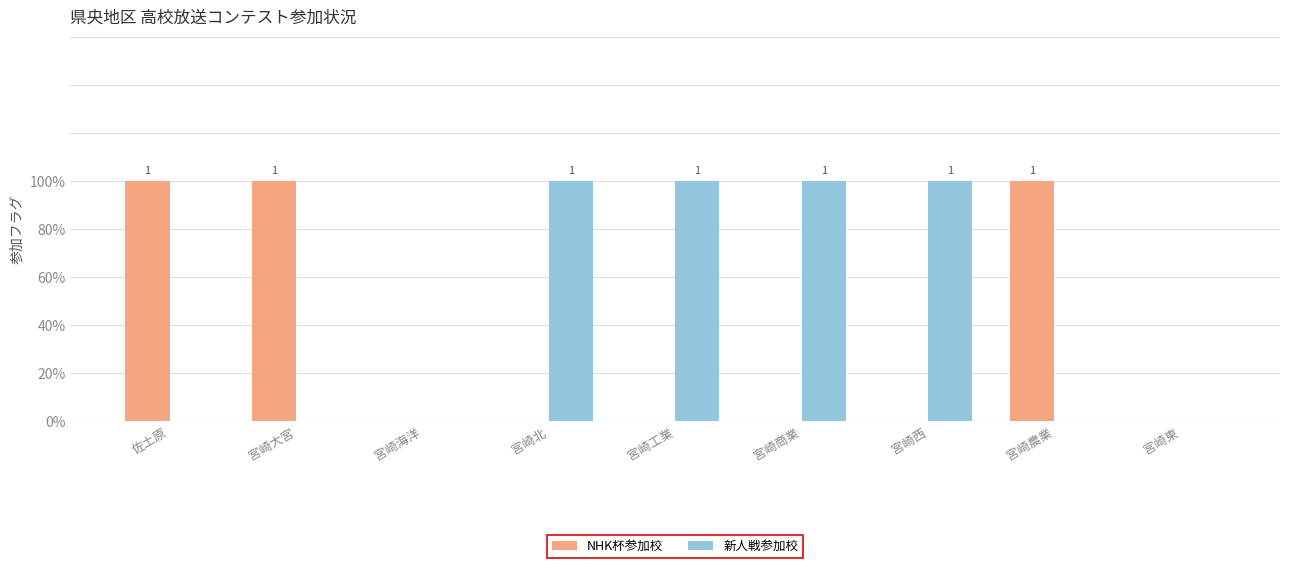

At which category is the sum across all series the highest?

佐土原